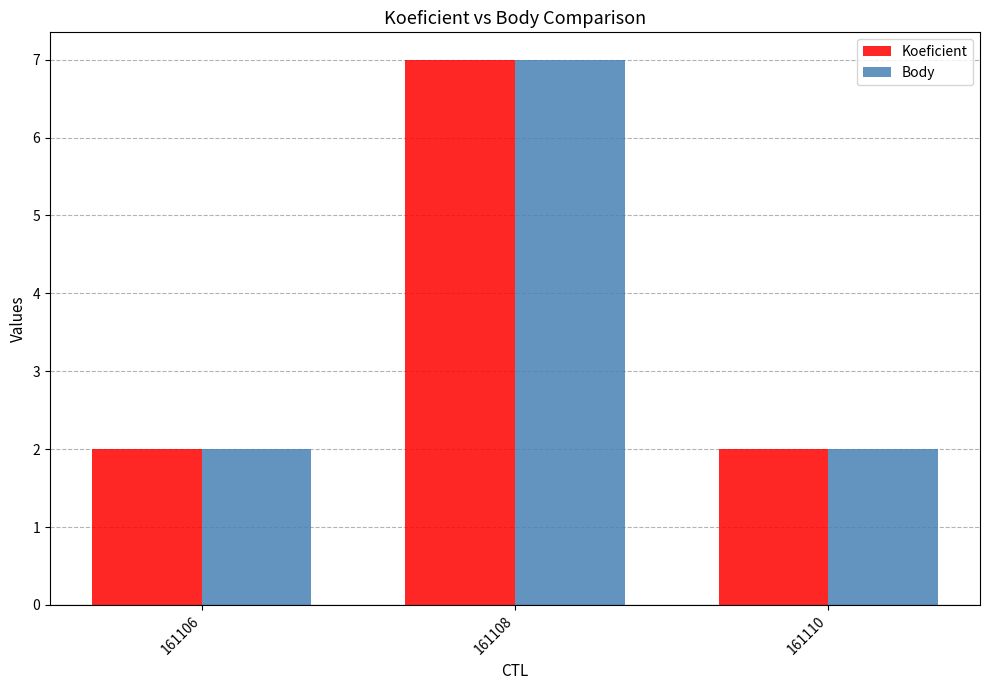

The value of Koeficient at 161106 is 2. True or false?

True